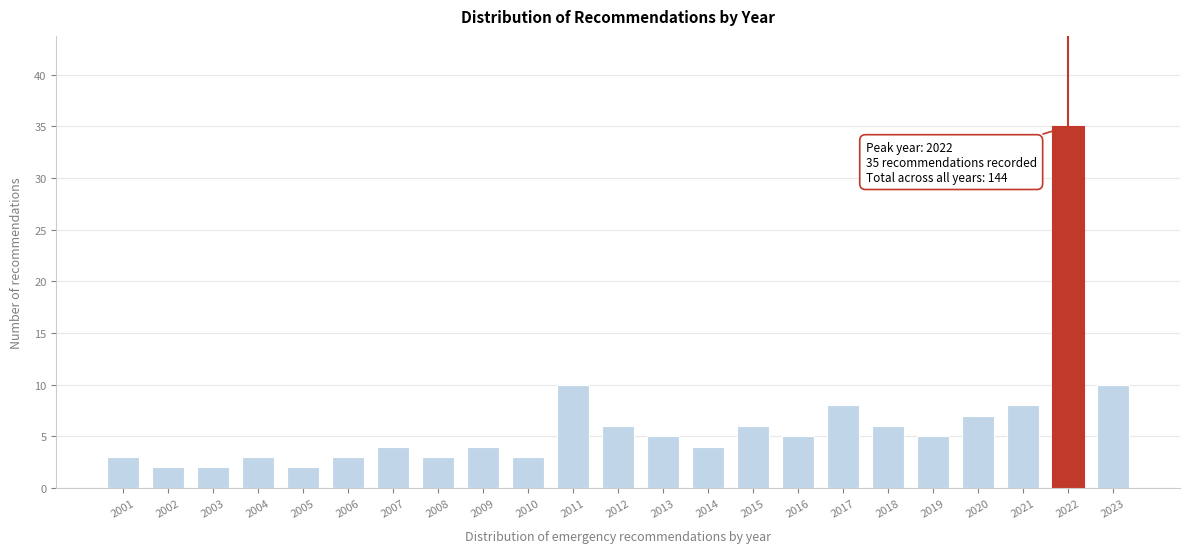

Reading left to right, extract all data points from this chart.

2001=3	2002=2	2003=2	2004=3	2005=2	2006=3	2007=4	2008=3	2009=4	2010=3	2011=10	2012=6	2013=5	2014=4	2015=6	2016=5	2017=8	2018=6	2019=5	2020=7	2021=8	2022=35	2023=10